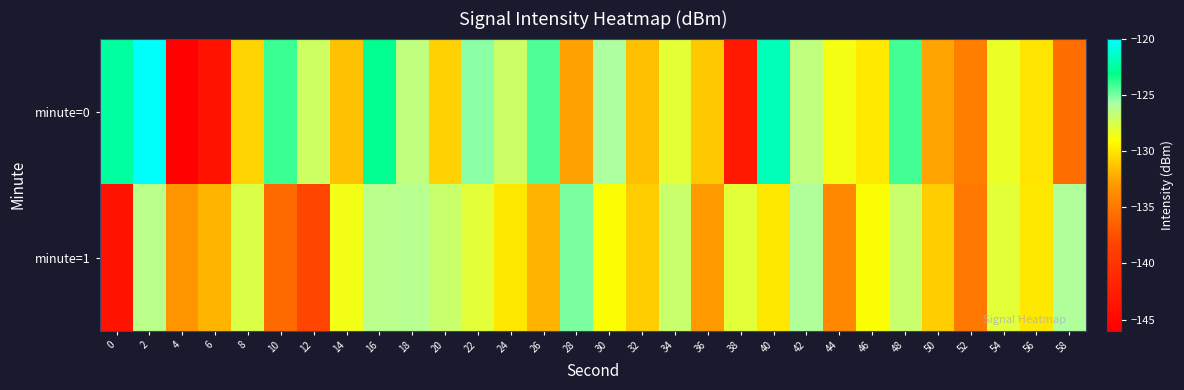

List the series in order of their peak value, lowest first.

minute=1, minute=0